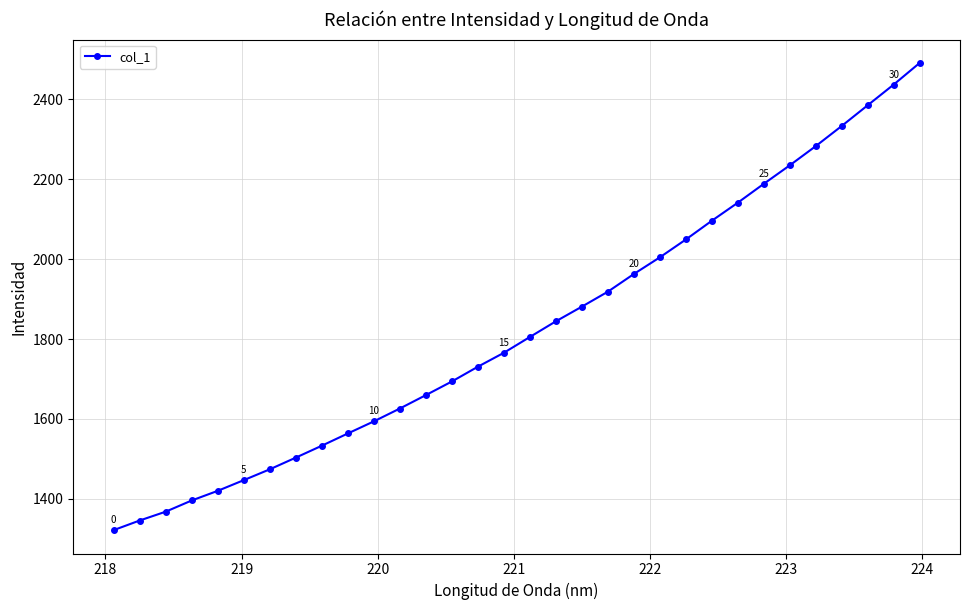

What is the value of the 18th point from the left?

1844.4